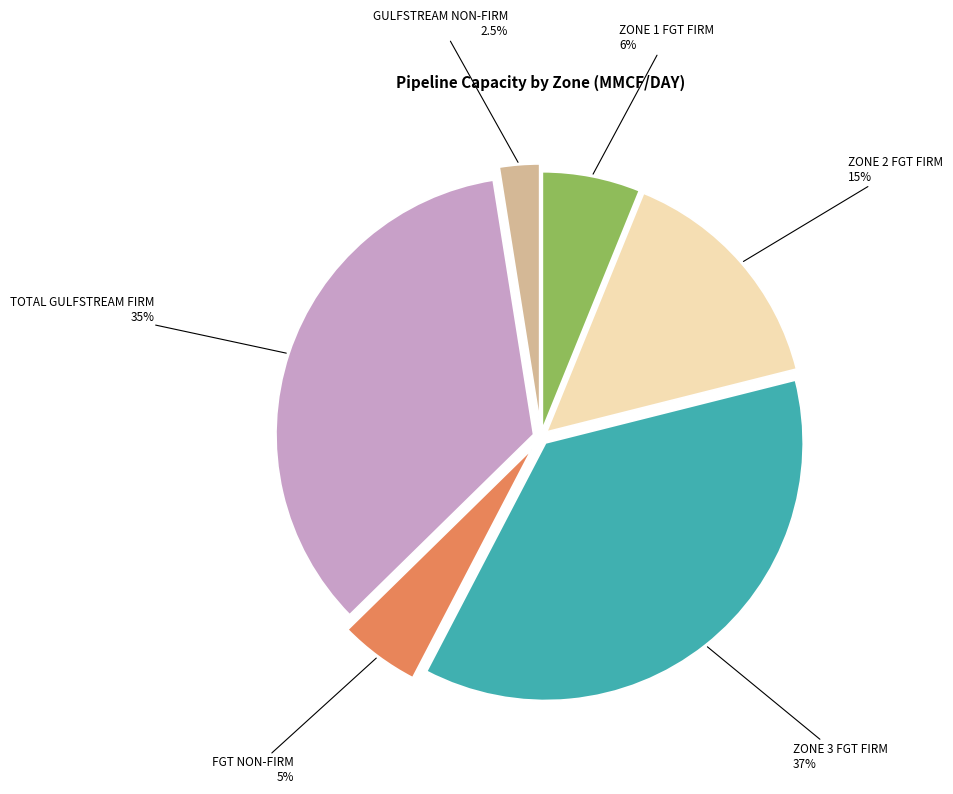

What is the ratio of the value at FGT NON-FIRM to the value at ZONE 3 FGT FIRM?

0.1